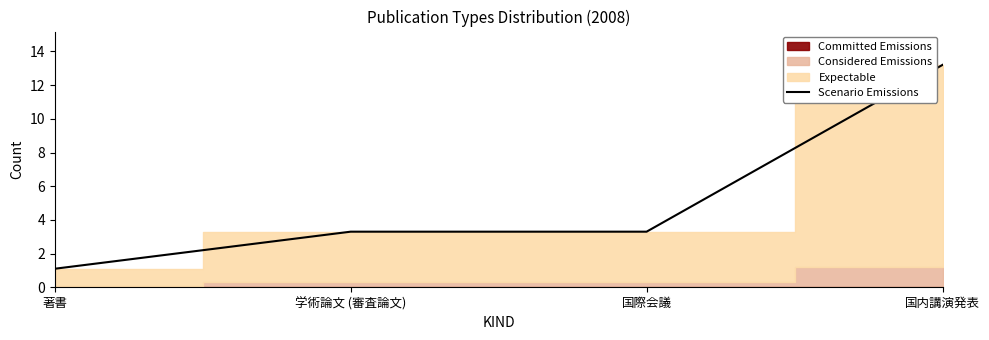

How many lines are shown in the chart?

1